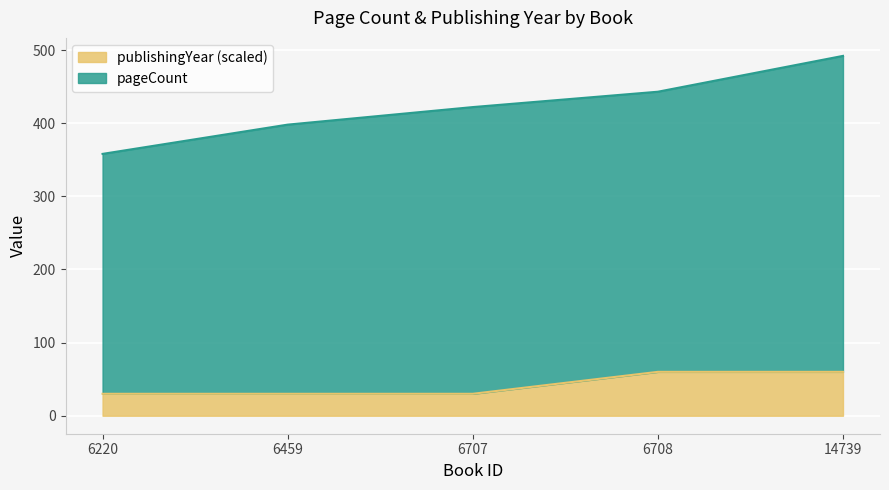

Count the number of categories in the chart.

5